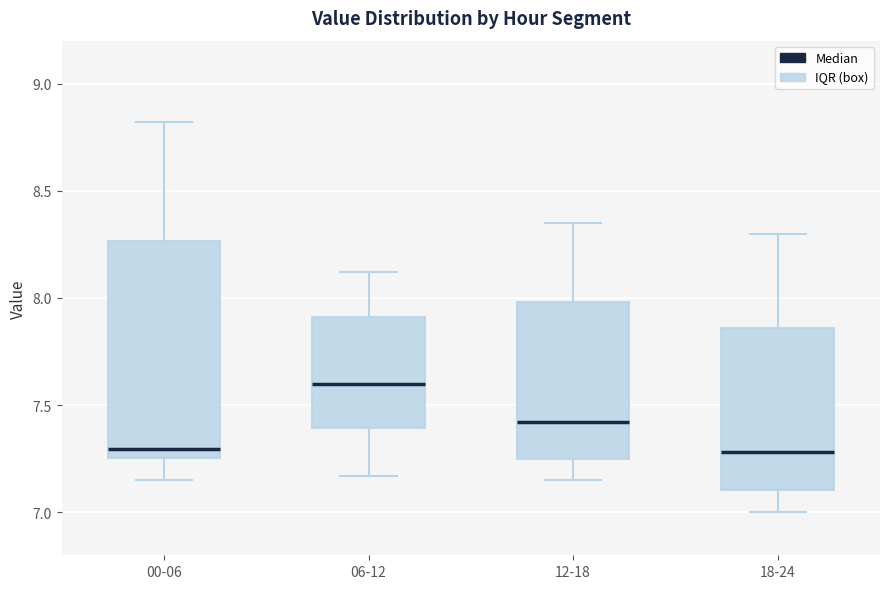

Reading left to right, transcribe this box plot: for each box, give where its median line is, the range the box spans, and where its two whiskers end, as read against the y-axis. The values are not printed on the chart, so give them approximately, as read against the axis.

00-06: median 7.30, box 7.25 to 8.25, whiskers 7.15 to 8.80
06-12: median 7.60, box 7.40 to 7.90, whiskers 7.15 to 8.10
12-18: median 7.40, box 7.25 to 8.00, whiskers 7.15 to 8.35
18-24: median 7.30, box 7.10 to 7.85, whiskers 7.00 to 8.30